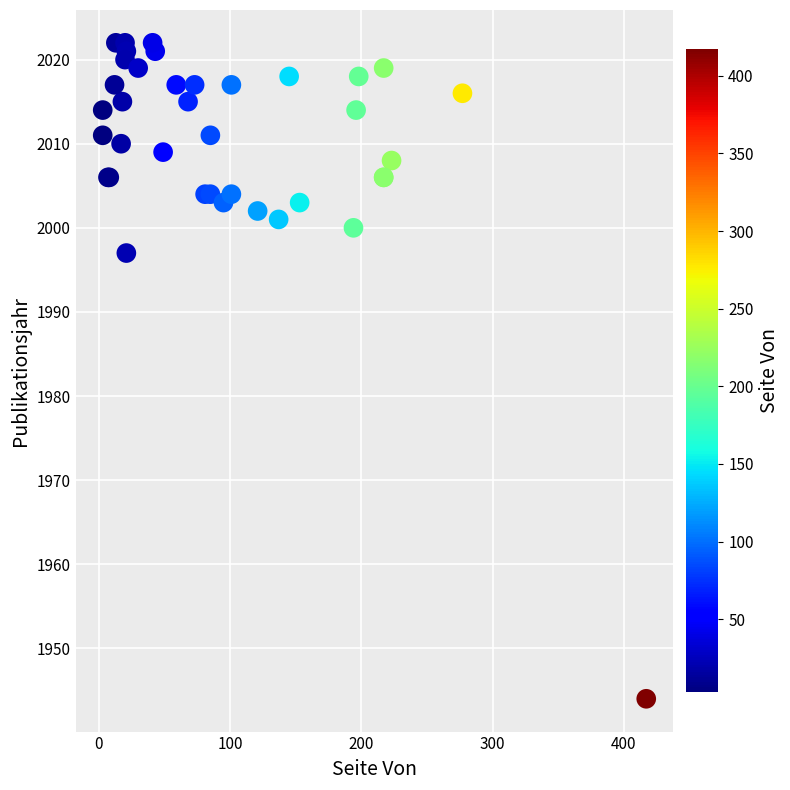

What Y value in the scatter plot is closest to 1983?

1997